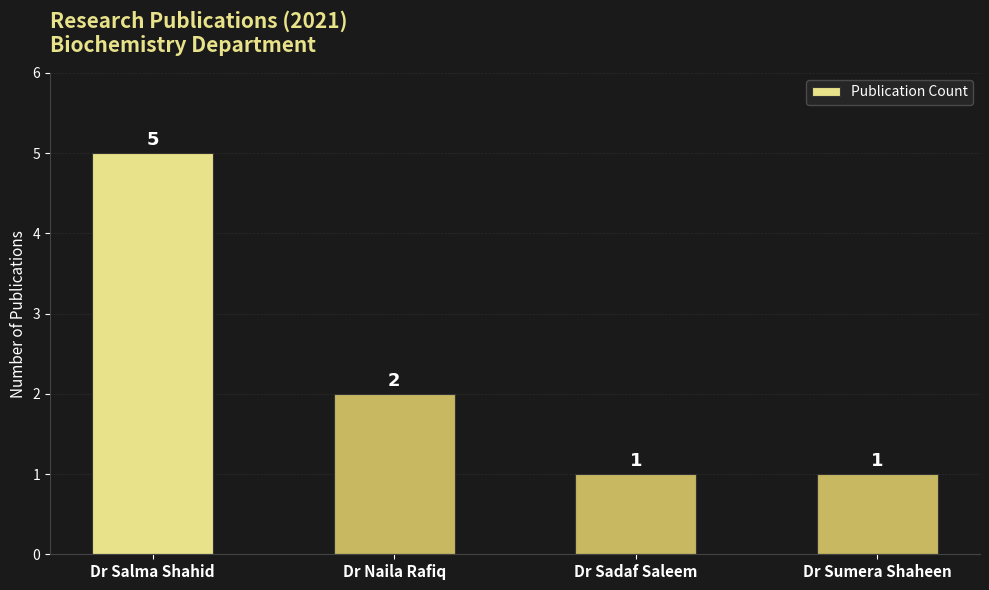

True or false: the data shows 1 at Dr Sadaf Saleem.

True